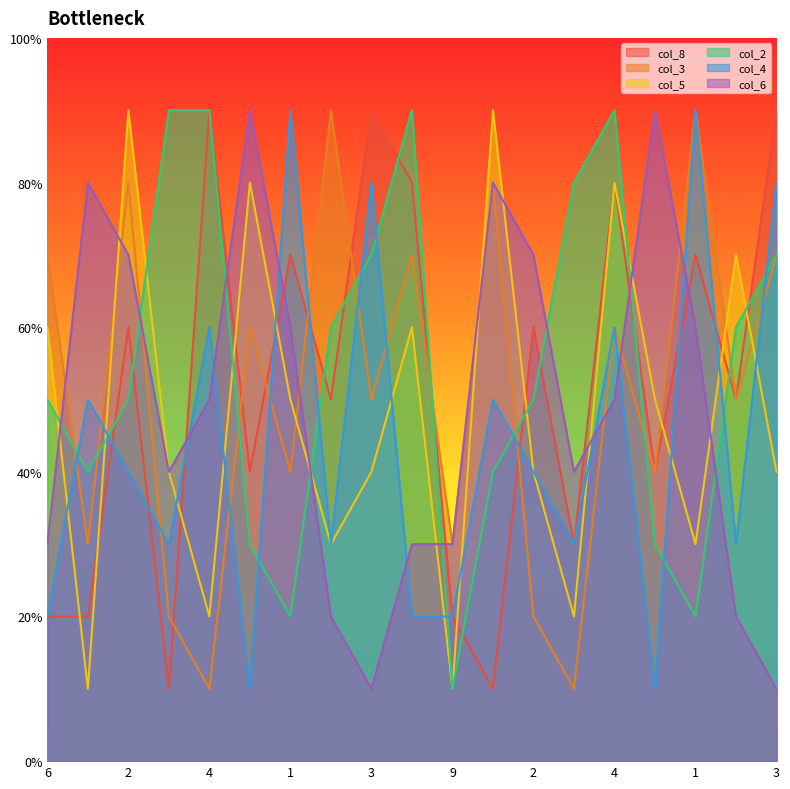

What is the difference between the highest and lowest values at 4?

8